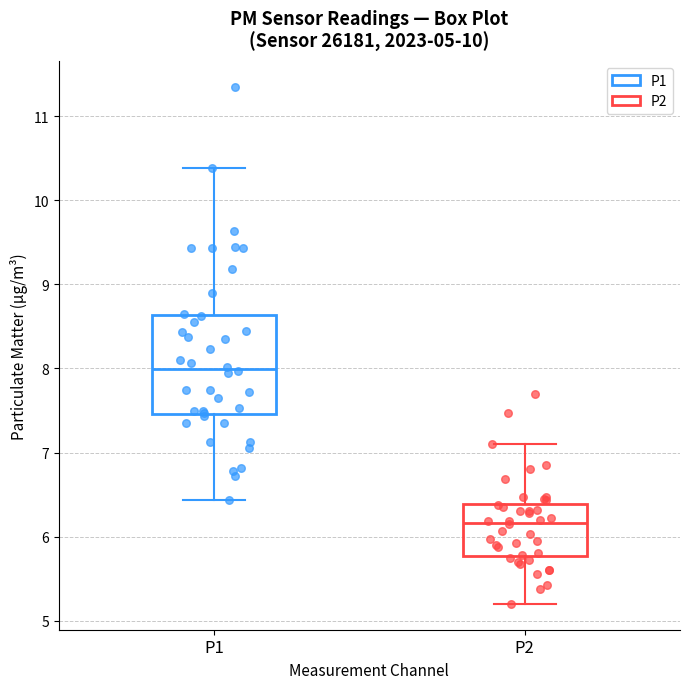

Comparing the boxes themselves (not the whiskers), which one is the tallest?

P1